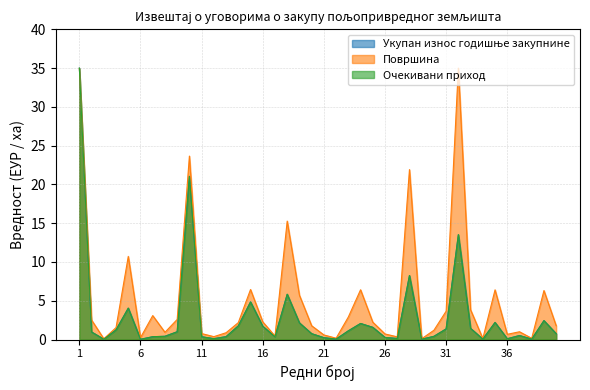

How many times do Површина and Укупан износ годишње закупнине cross each other?

1